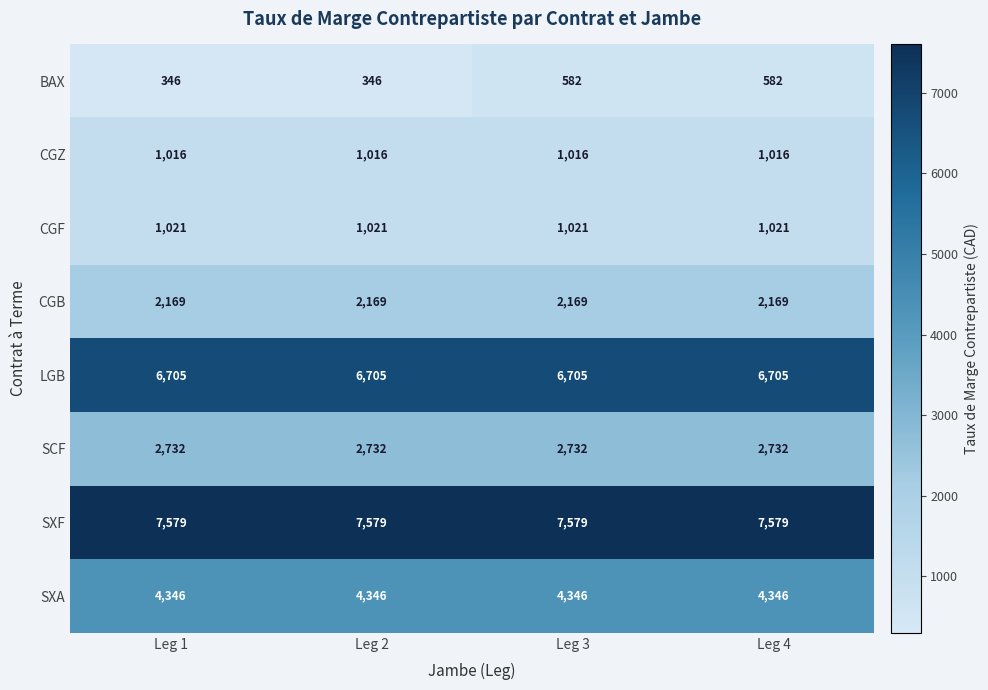

Rank the series by their maximum value, from lowest to highest.

BAX, CGZ, CGF, CGB, SCF, SXA, LGB, SXF